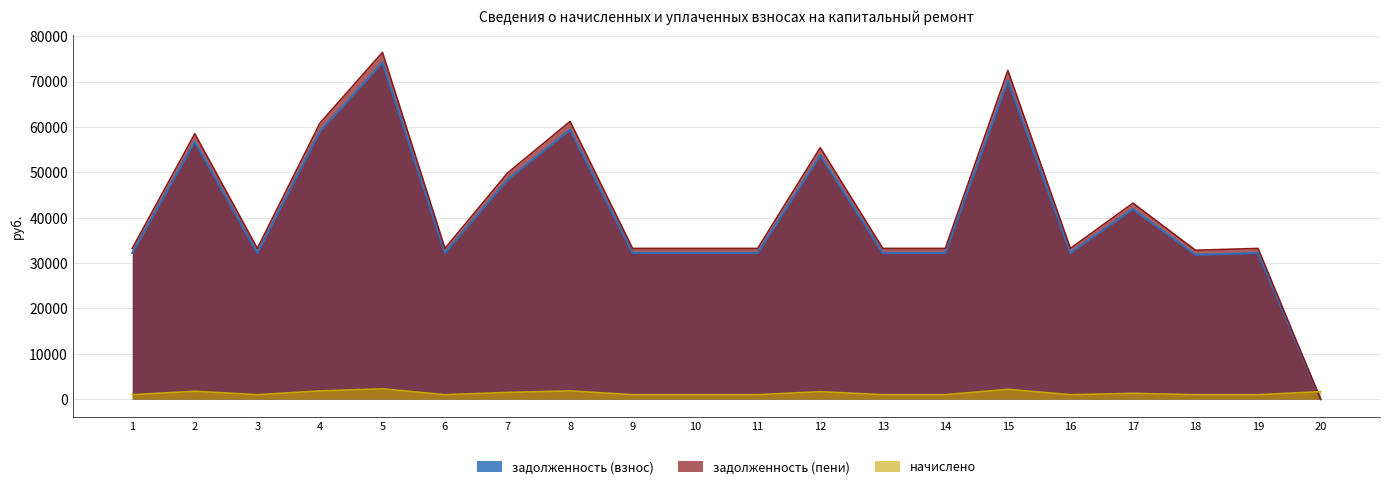

Where is the first local minimum for задолженность (взнос)?

3